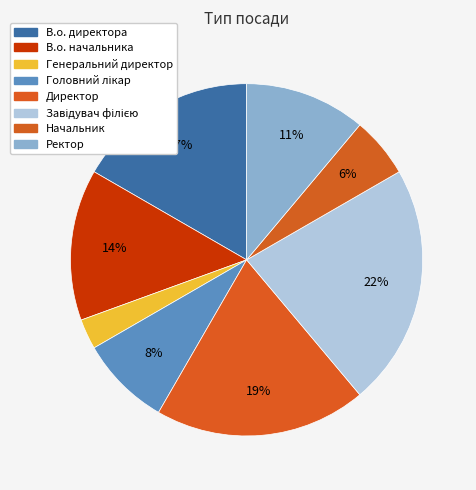

Is there any slice that represents more than half of the pie?

No